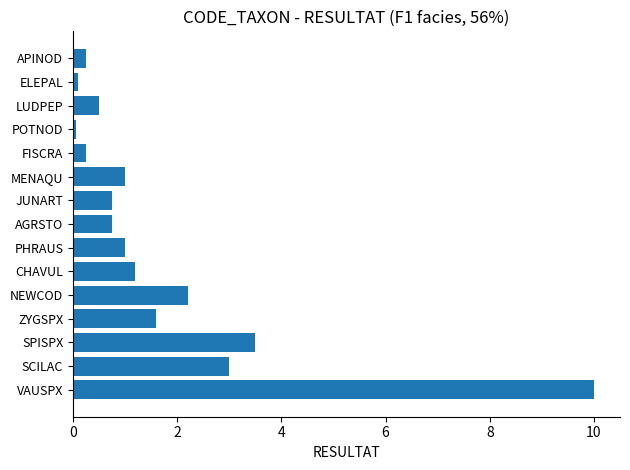

At which category does the chart reach its peak across all series?

VAUSPX